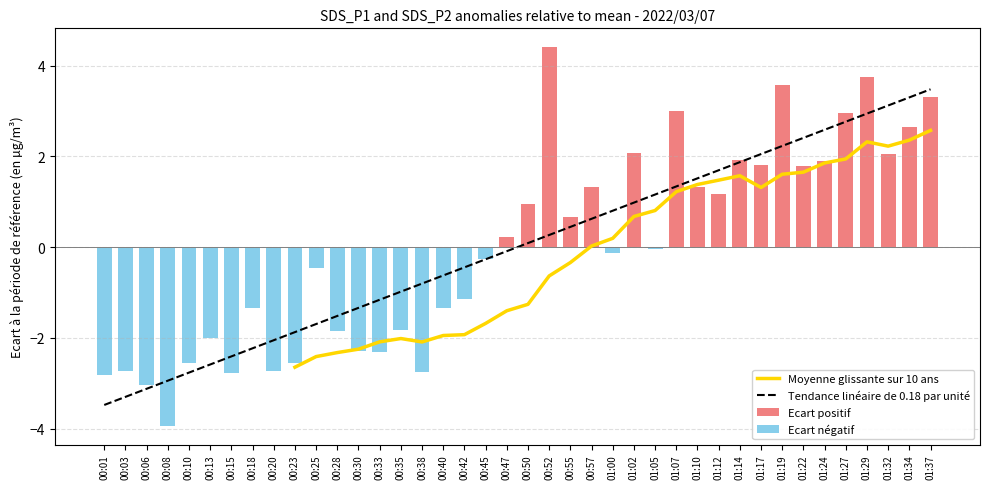

What is the difference between the maximum and minimum values in the Ecart positif series?

4.2